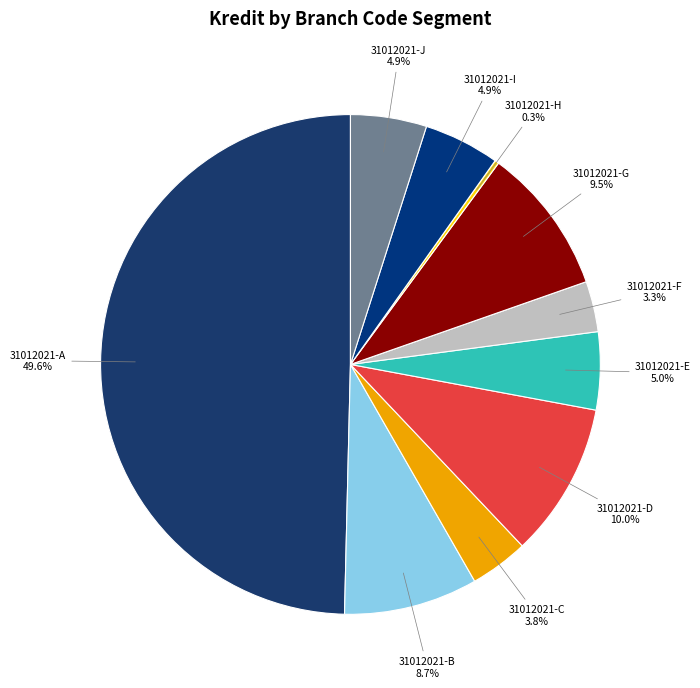

Which category has the biggest portion of the pie?

31012021-A